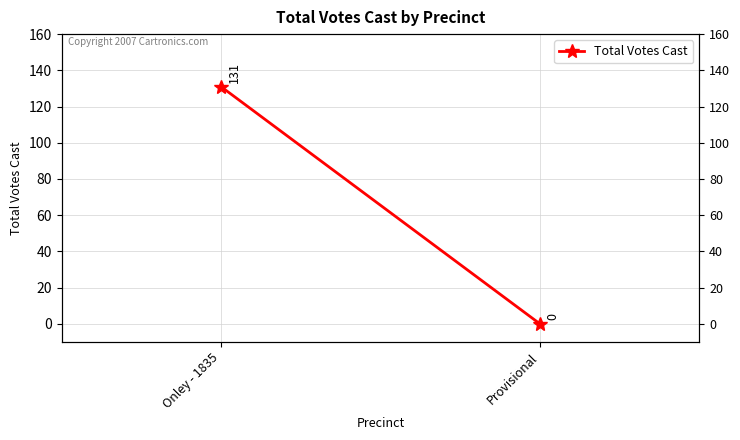

The chart shows a value of 0 at Provisional. True or false?

True